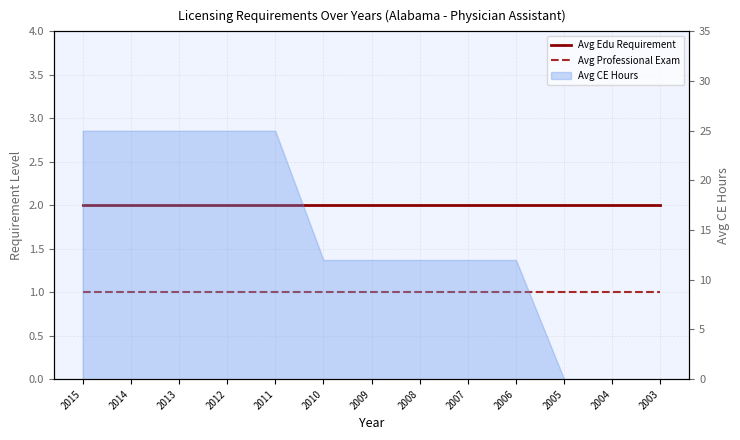

True or false: Avg Edu Requirement and Avg Professional Exam cross at least once.

False